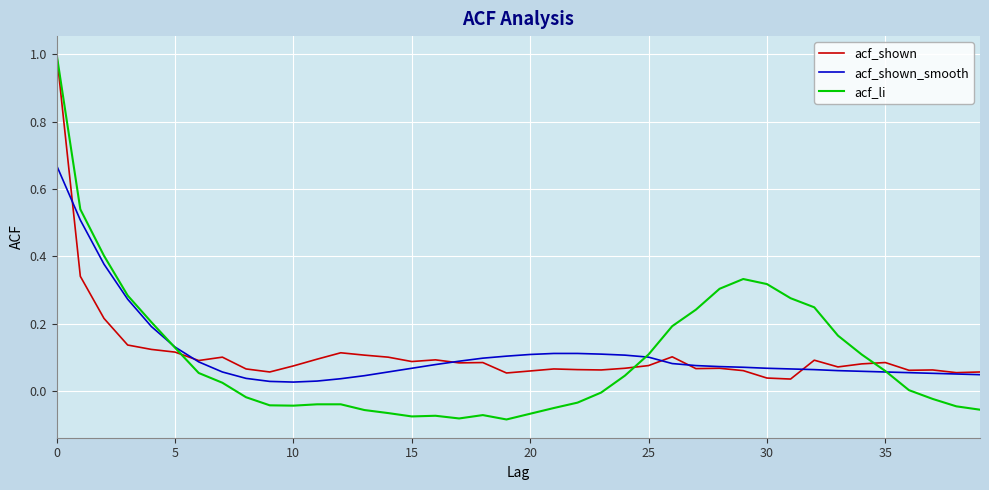

Which series has the largest range (max minus min)?

acf_li